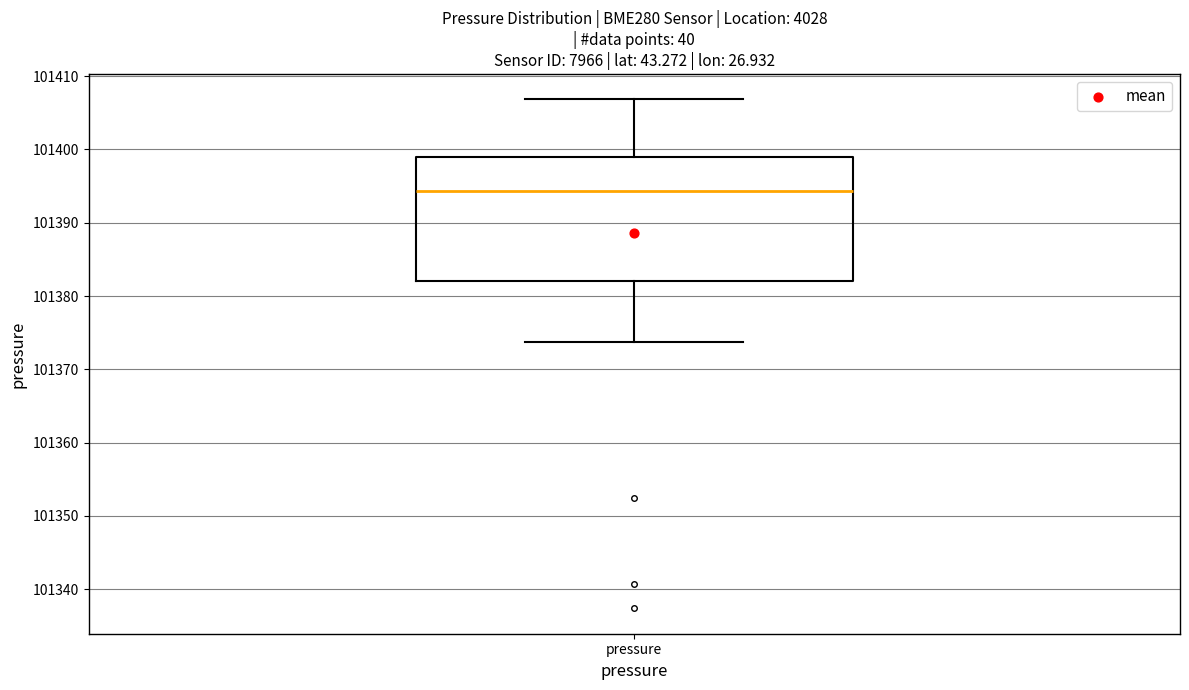

Transcribe this box plot: give where the median line is, the range the box spans, and where the two whiskers end, as read against the y-axis. The values are not printed on the chart, so give them approximately, as read against the axis.

median 101394, box 101382 to 101399, whiskers 101374 to 101407